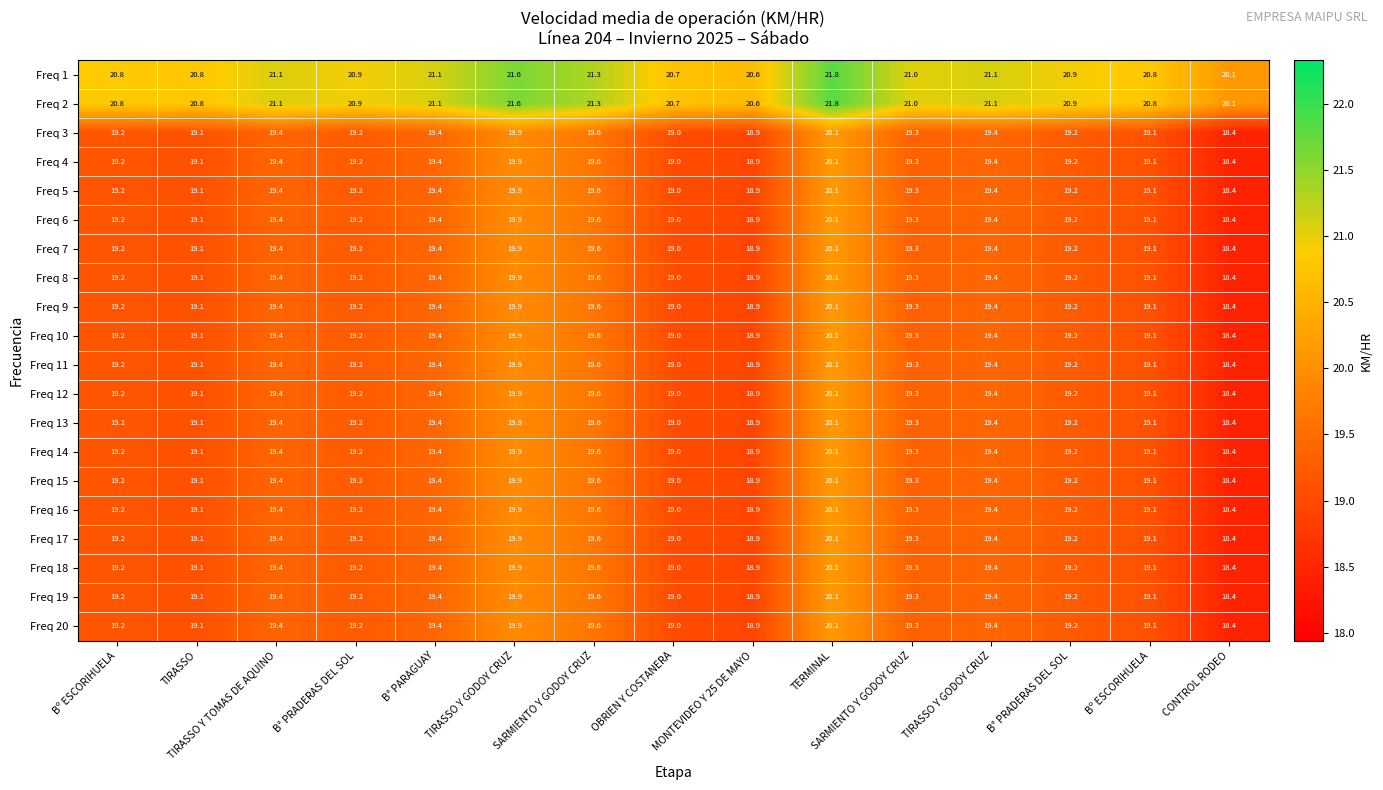

How many distinct data groups are displayed?

20